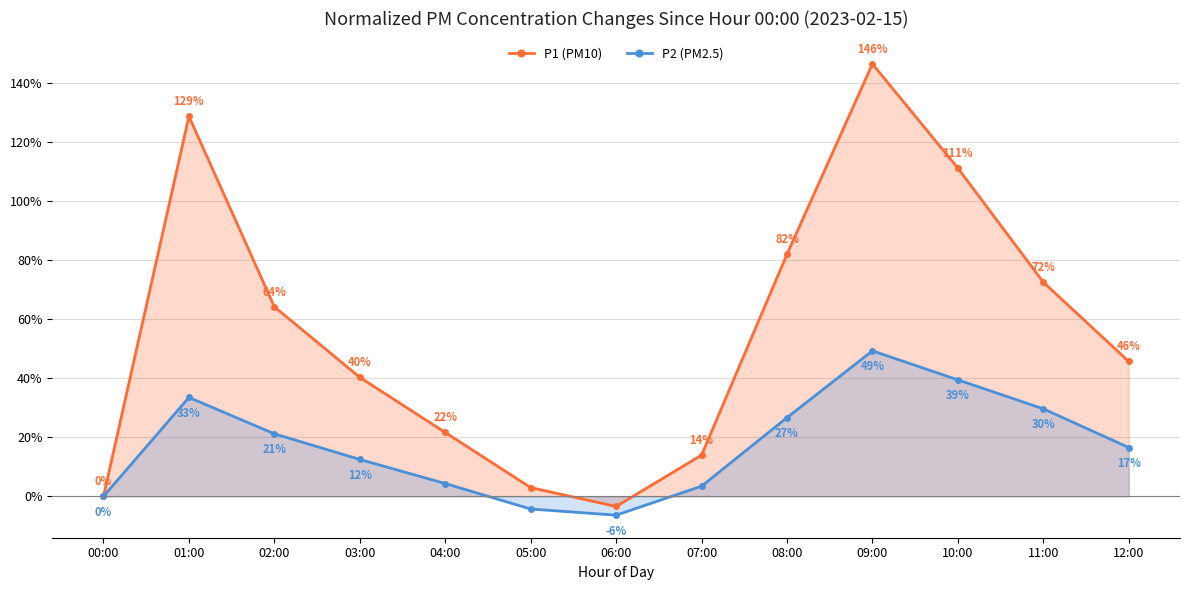

At which category is the sum across all series the highest?

09:00